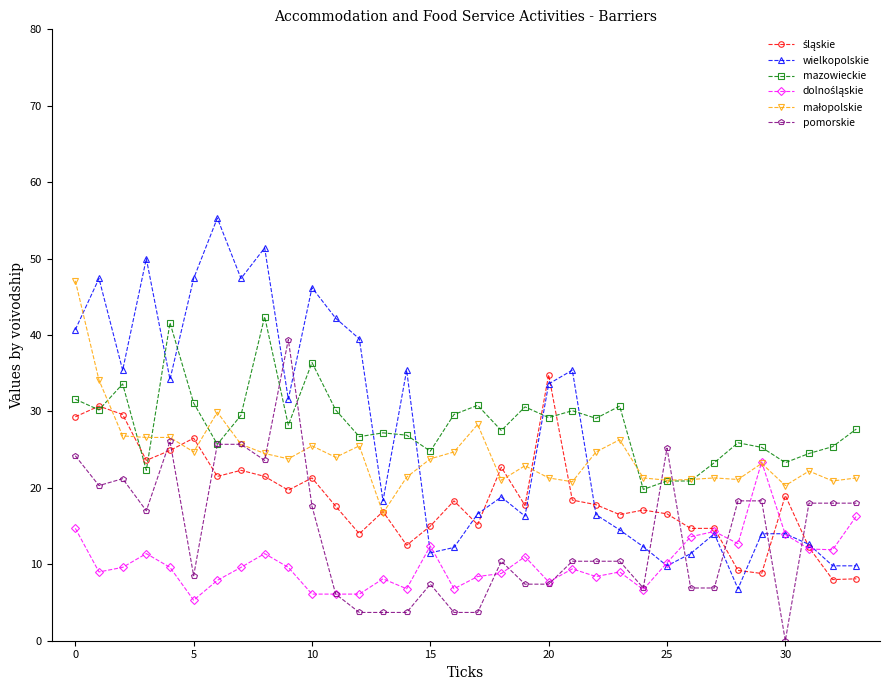

What is the maximum value shown in the chart?

55.3